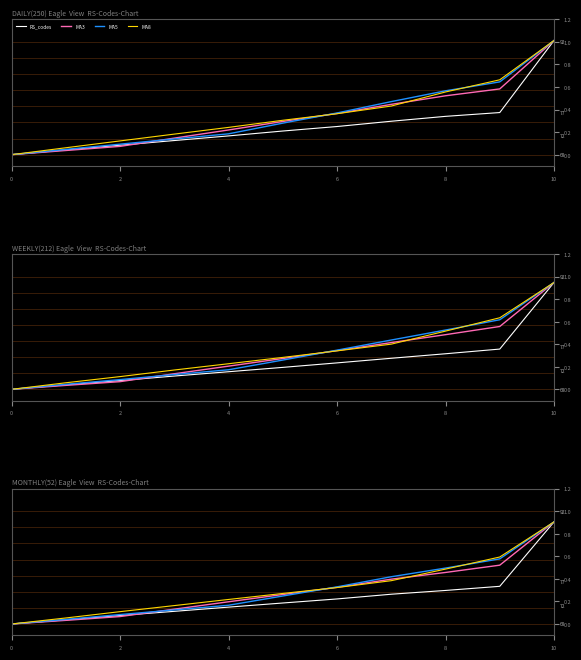

Reading right to left, list all the values displayed in this chart.

RS_codes: 0.9	0.3	0.3	0.3	0.2	0.2	0.1	0.1	0.1	0.0	0.0
MA3: 0.9	0.5	0.5	0.4	0.3	0.3	0.2	0.1	0.1	0.0	0.0
MA5: 0.9	0.6	0.5	0.4	0.3	0.2	0.2	0.1	0.1	0.0	0.0
MA8: 0.9	0.6	0.5	0.4	0.3	0.3	0.2	0.2	0.1	0.1	0.0